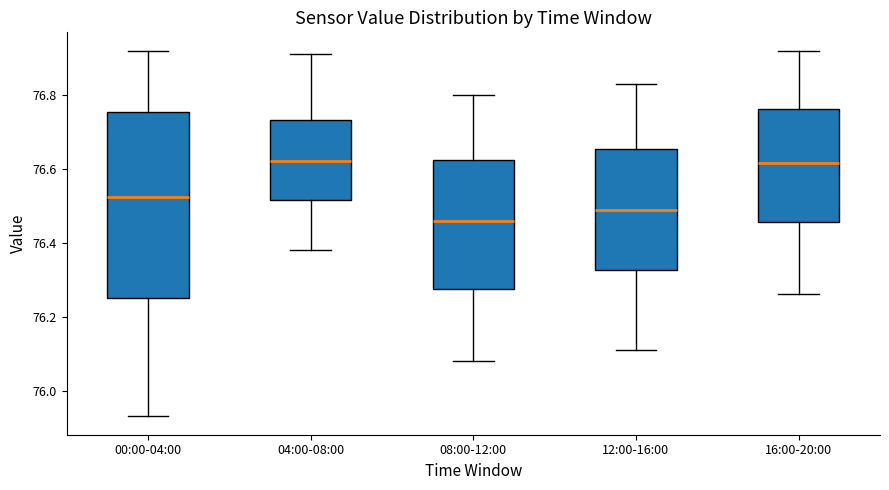

Reading left to right, transcribe this box plot: for each box, give where its median line is, the range the box spans, and where its two whiskers end, as read against the y-axis. The values are not printed on the chart, so give them approximately, as read against the axis.

00:00-04:00: median 76.52, box 76.26 to 76.76, whiskers 75.94 to 76.92
04:00-08:00: median 76.62, box 76.52 to 76.74, whiskers 76.38 to 76.92
08:00-12:00: median 76.46, box 76.28 to 76.62, whiskers 76.08 to 76.80
12:00-16:00: median 76.50, box 76.32 to 76.66, whiskers 76.12 to 76.84
16:00-20:00: median 76.62, box 76.46 to 76.76, whiskers 76.26 to 76.92